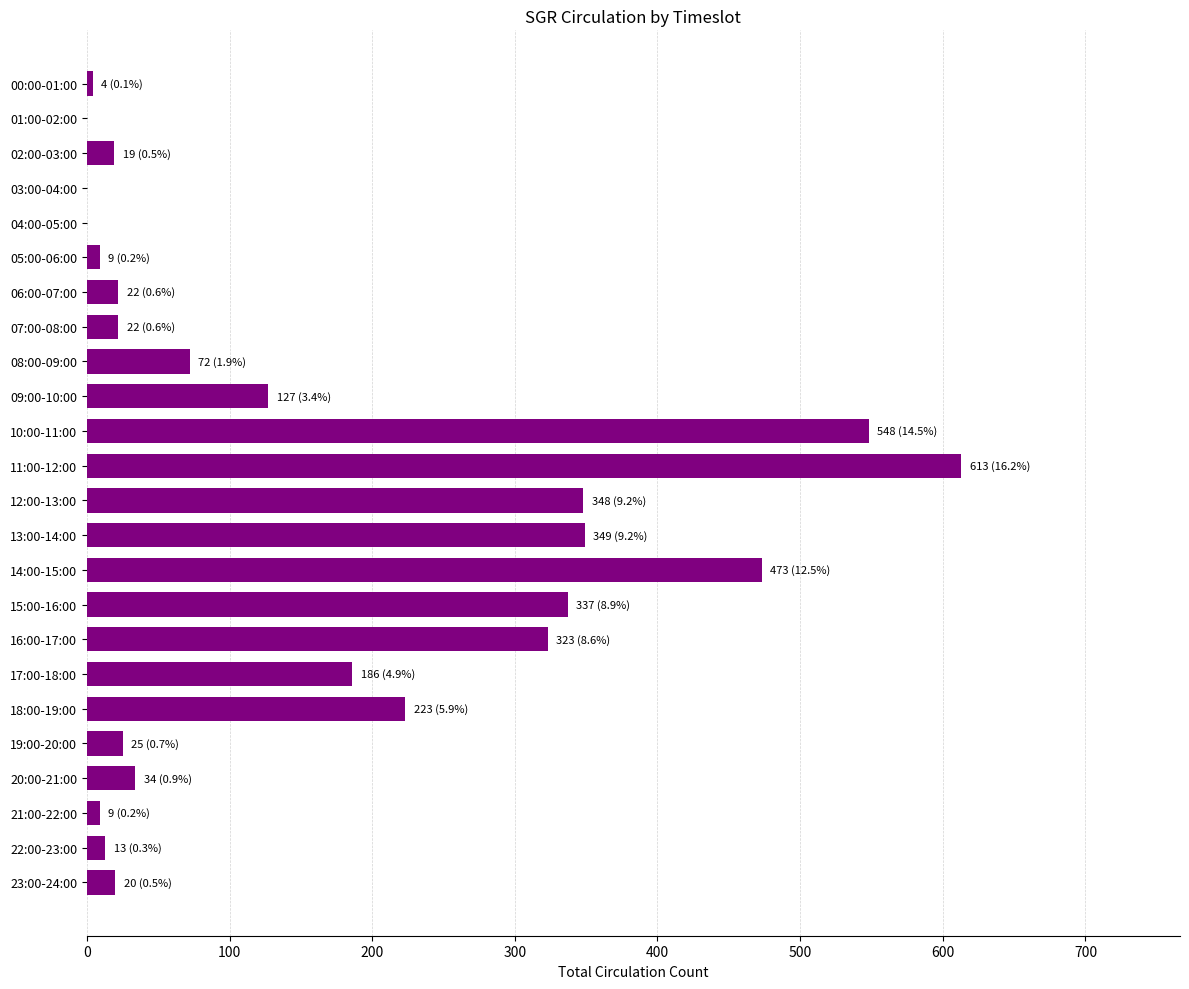

What is the ratio of the value at 16:00-17:00 to the value at 08:00-09:00?

4.5